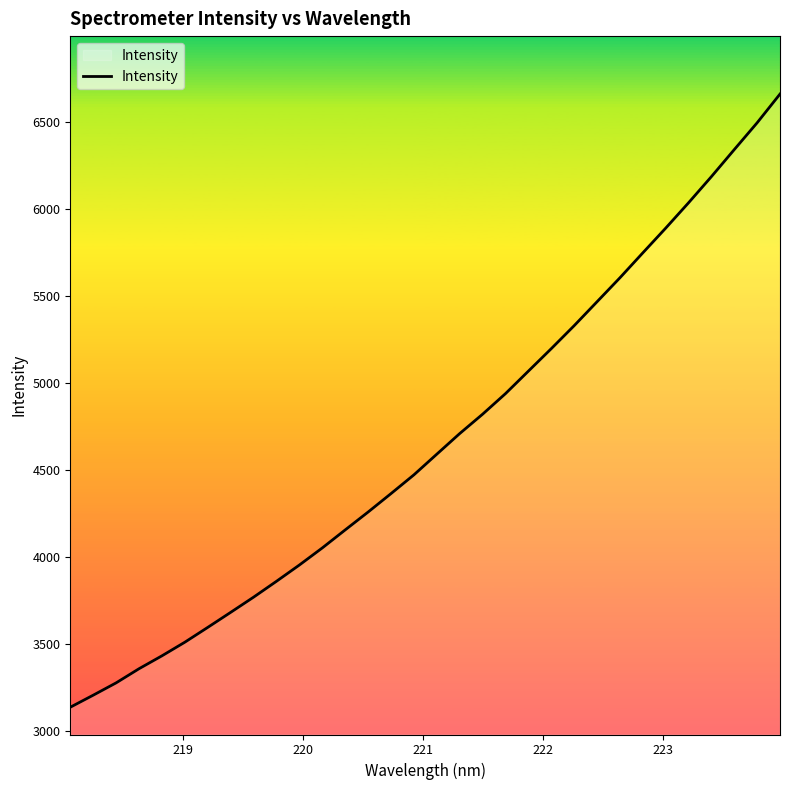

What is the maximum value shown in the chart?

6663.2